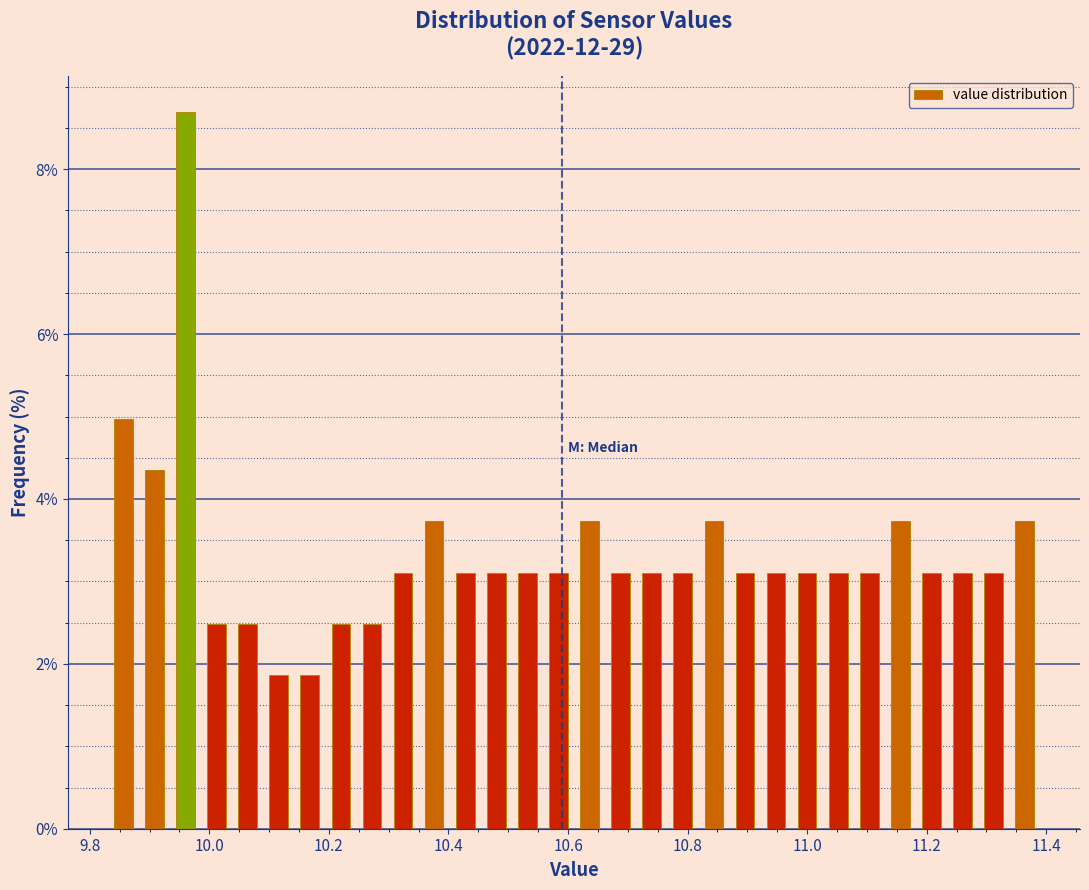

Around what value on the x-axis is the tallest bar? Give the approximate position of its centre, as read against the axis.

9.96